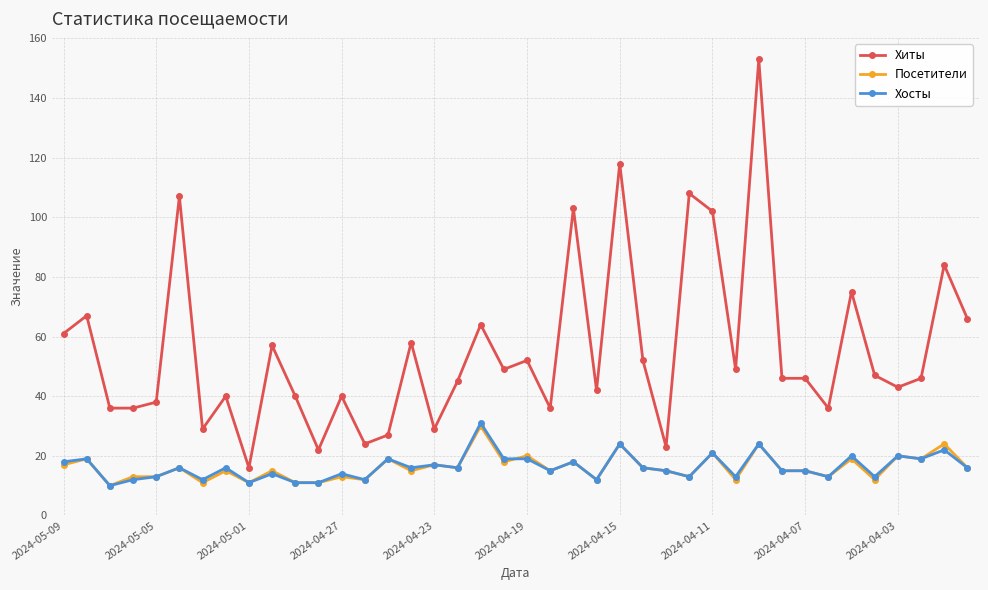

True or false: Посетители and Хиты intersect in this chart.

False